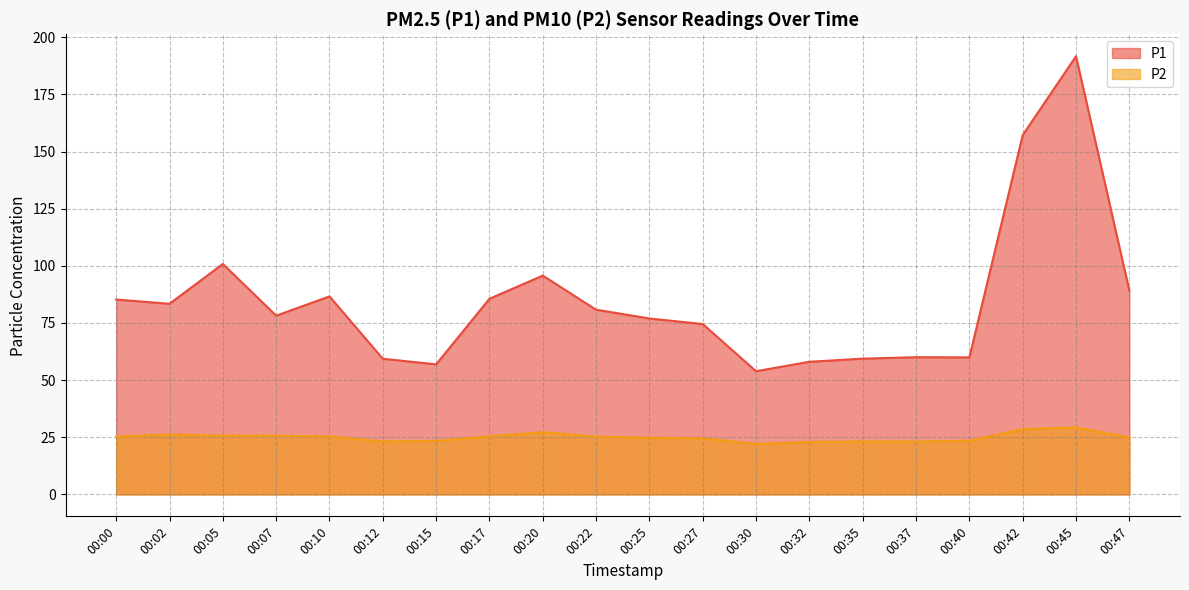

What is the value of the P1 point at the 3rd from the left?

100.8